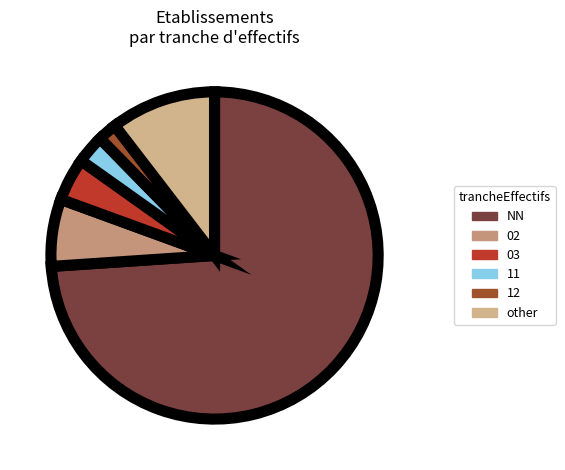

Is NN the majority of the pie?

Yes